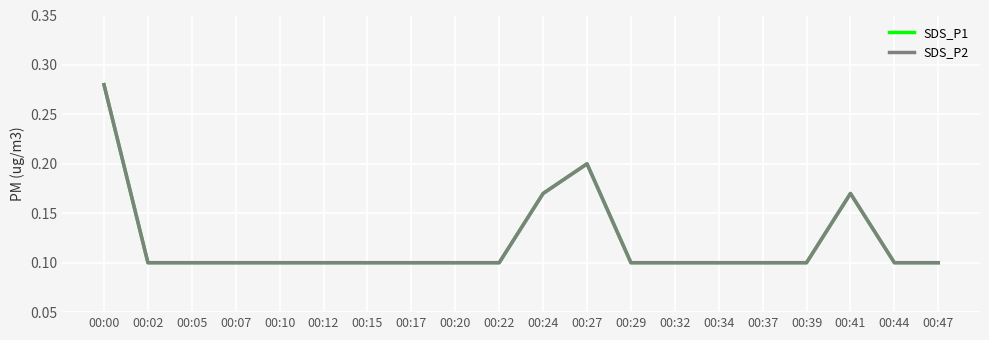

True or false: SDS_P1 and SDS_P2 intersect in this chart.

False